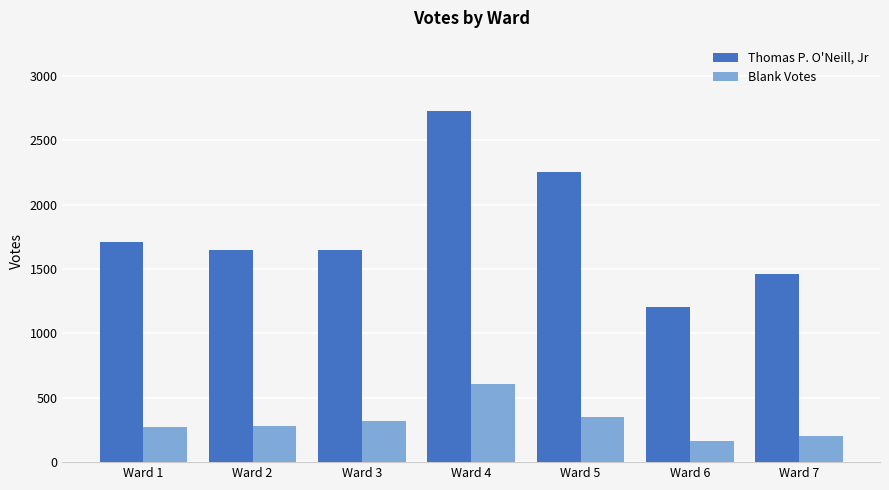

Which series has the largest range (max minus min)?

Thomas P. O'Neill, Jr